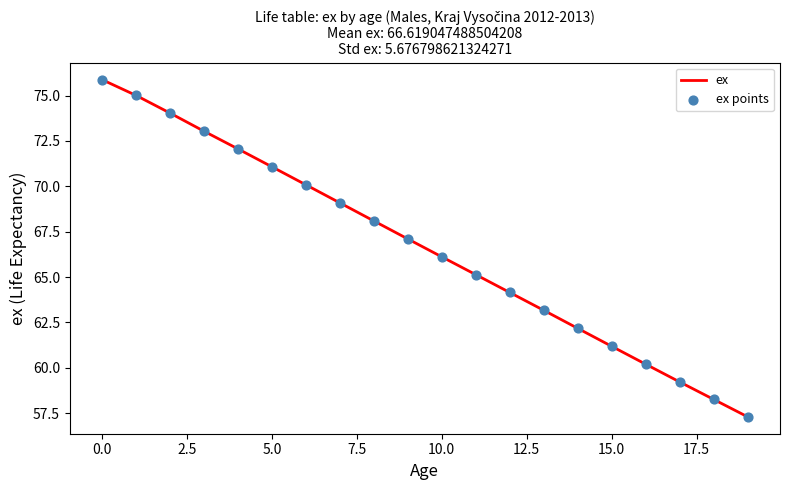

What is the maximum value shown in the chart?

75.9